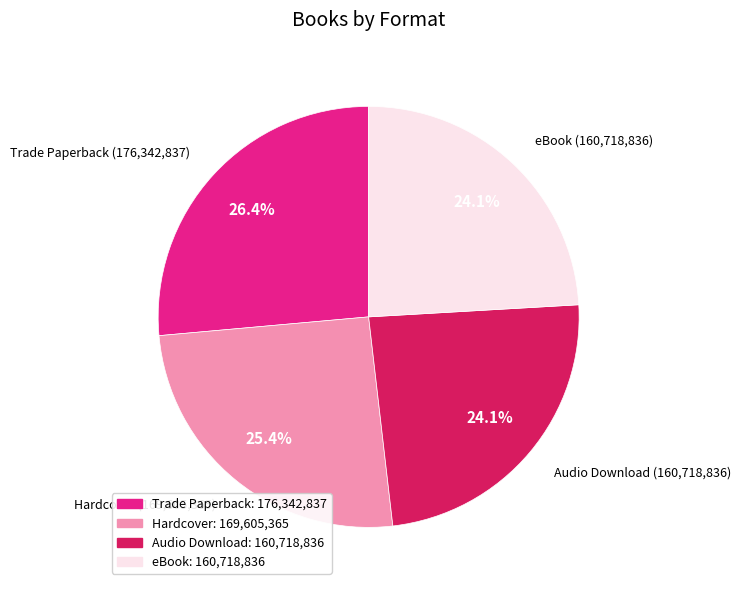

How many segments does this pie chart have?

4